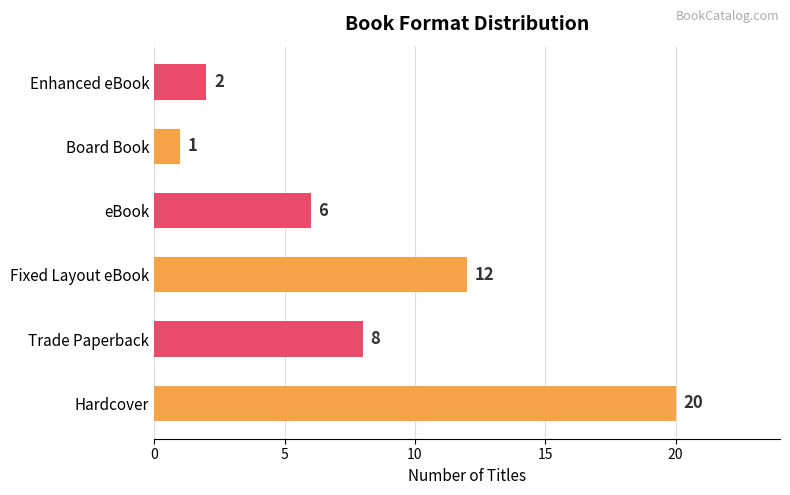

At which label is the value closest to 10?

Trade Paperback